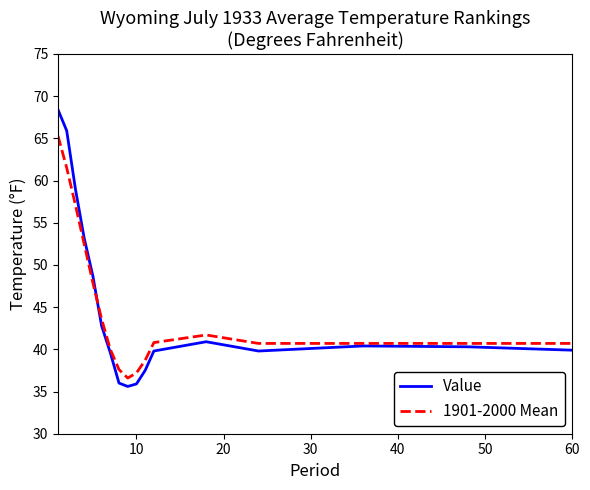

Which series has the widest spread of values?

Value